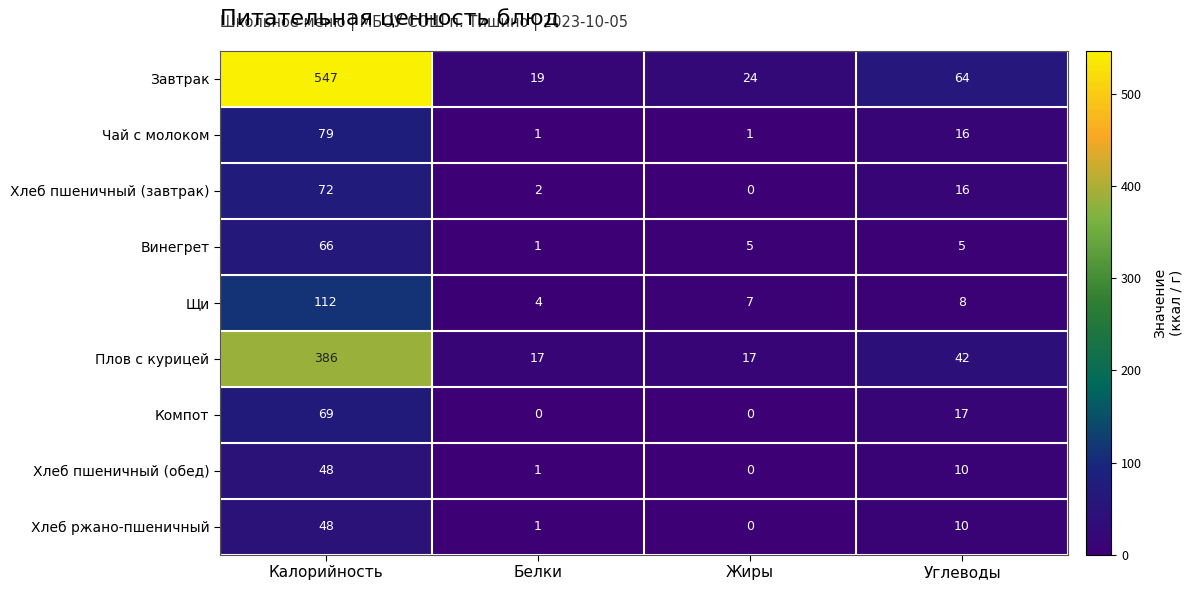

At which category is the sum across all series the highest?

Калорийность